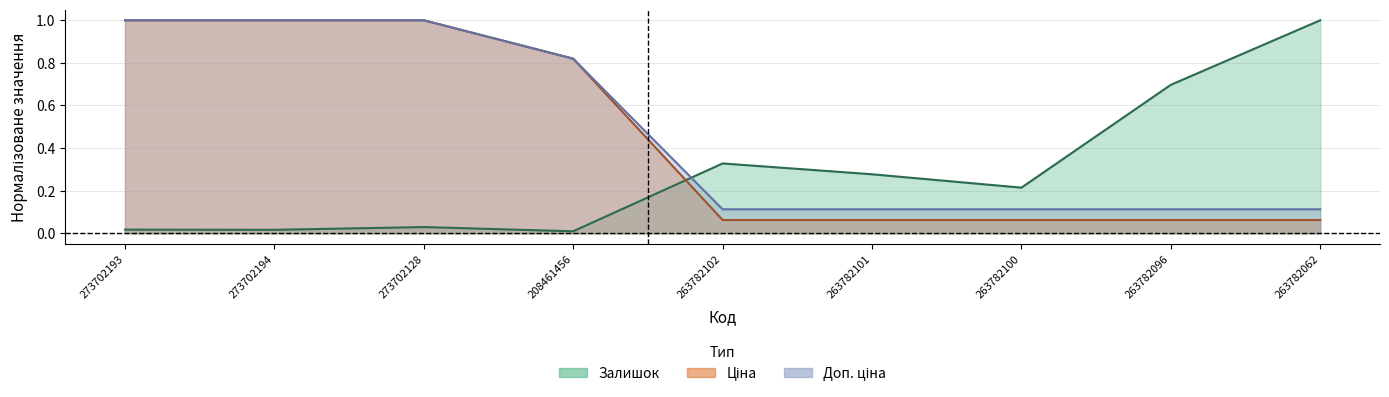

True or false: Доп. ціна has more than 0 points higher than both neighbors.

False